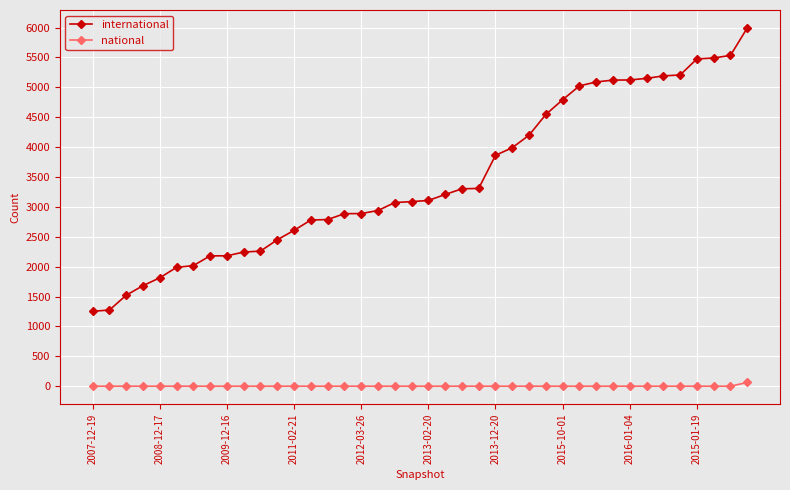

True or false: international and national cross at least once.

False